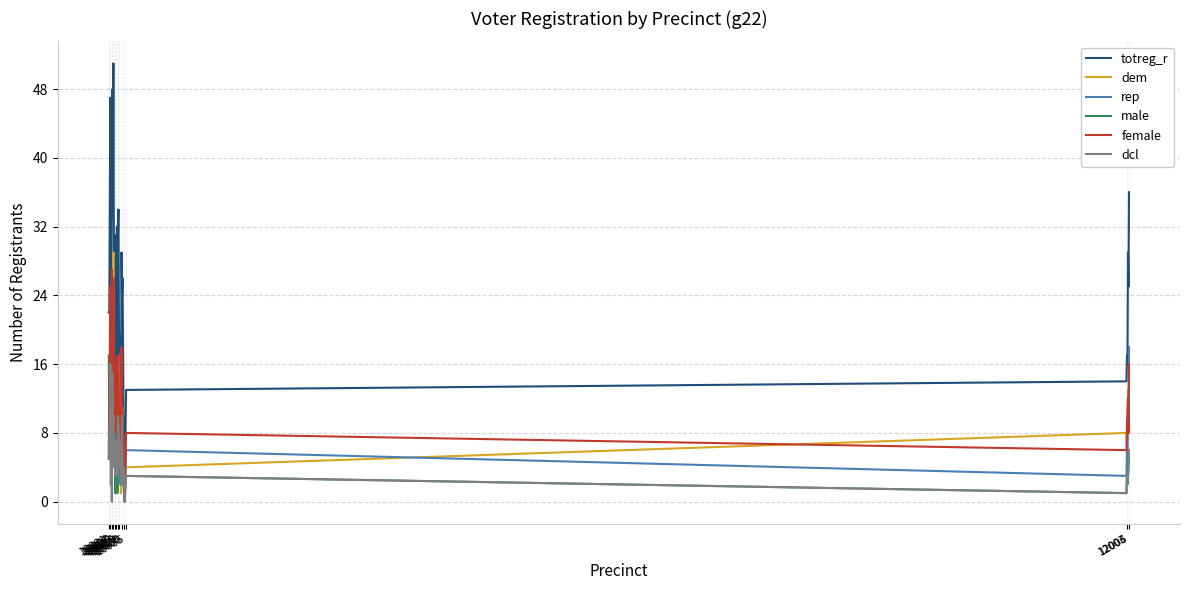

At how many categories does at least one series exceed 6?

36